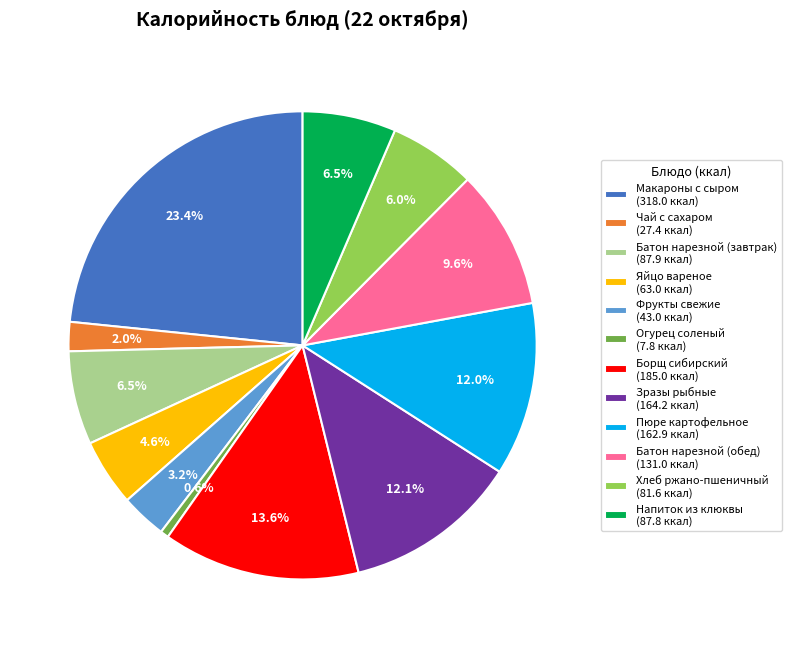

Which has a higher value, Огурец соленый or Яйцо вареное?

Яйцо вареное